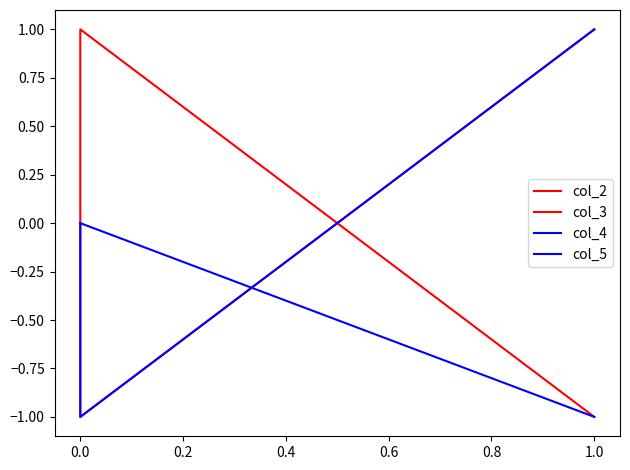

Rank the series by their maximum value, from highest to lowest.

col_2, col_3, col_4, col_5